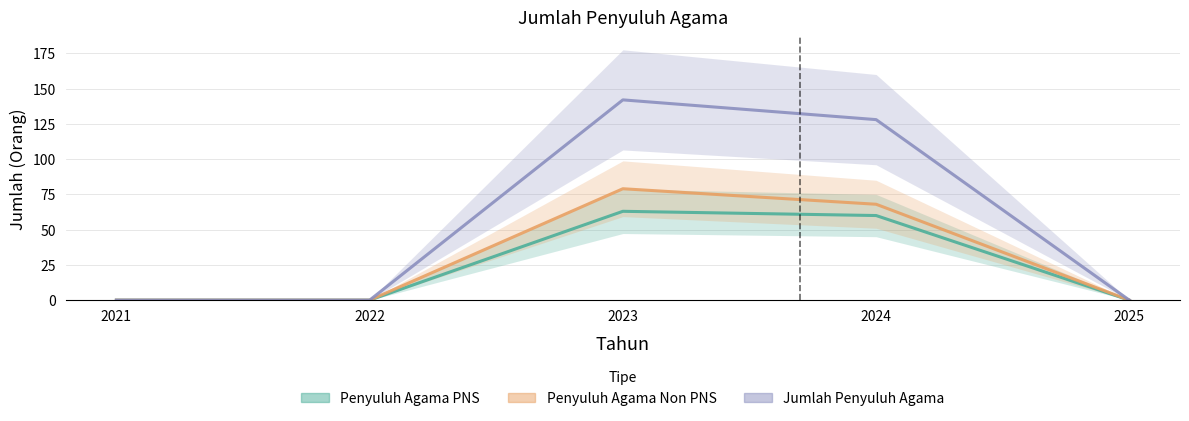

Between 2021 and 2025, which is larger?

2021